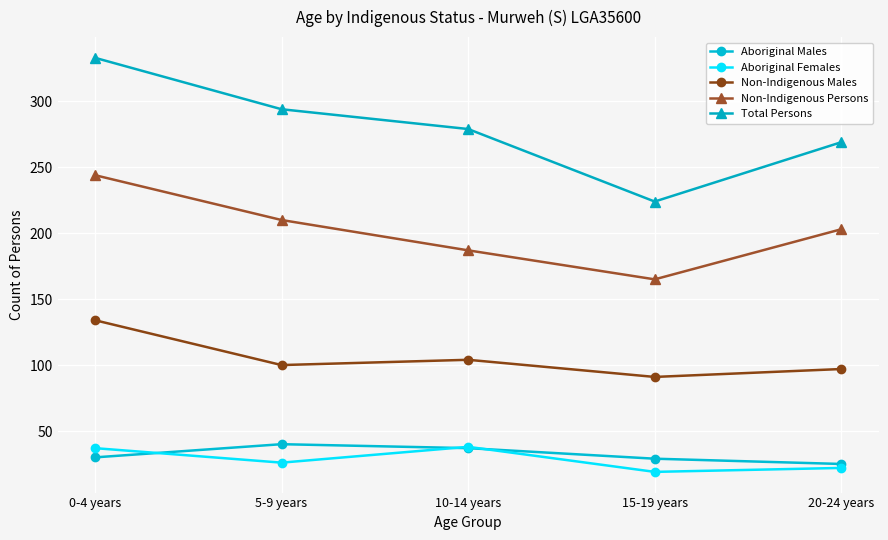

What are all the series names shown in the legend?

Aboriginal Males, Aboriginal Females, Non-Indigenous Males, Non-Indigenous Persons, Total Persons